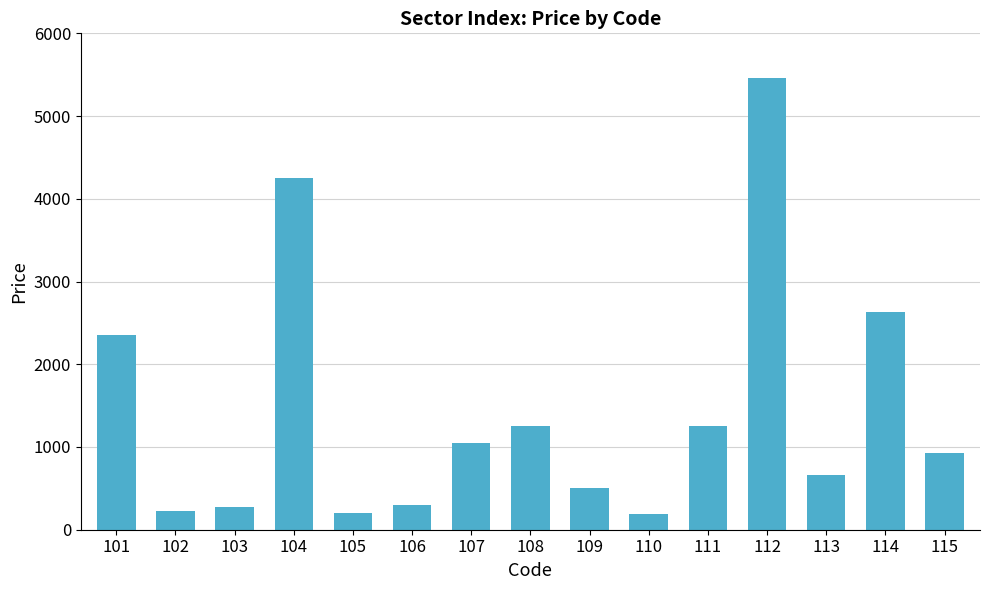

What is the difference between the values at 104 and 106?

3956